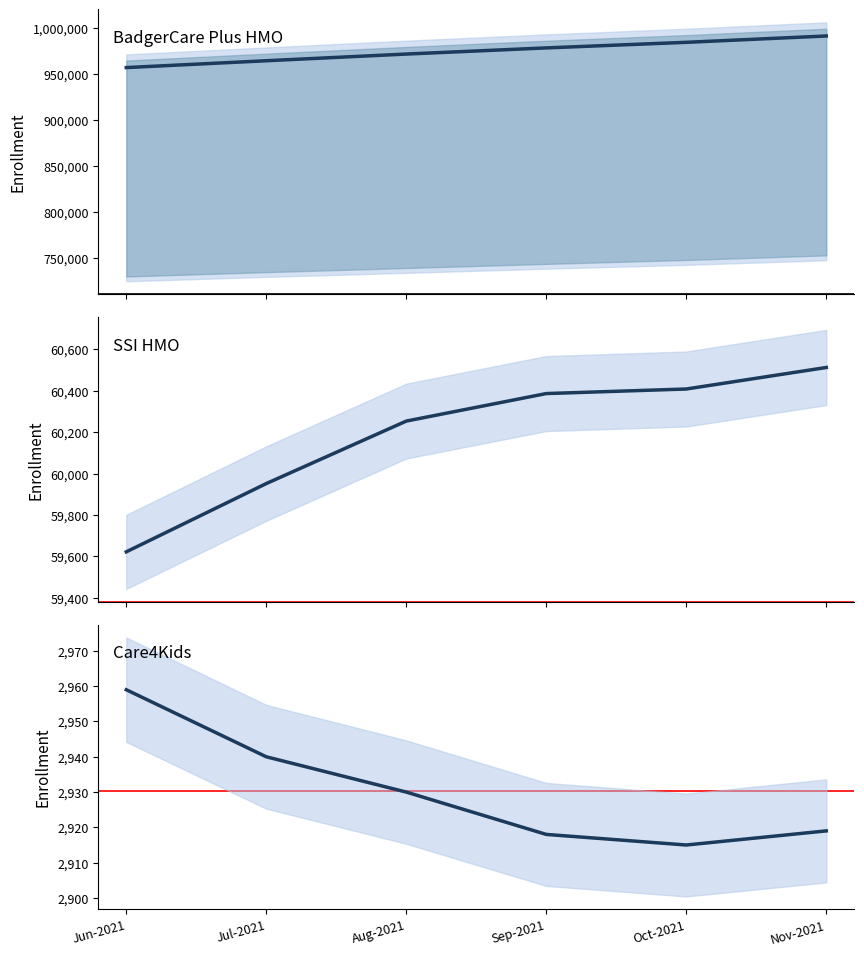

The SSI HMO Total series shows 60513 at Nov-2021. True or false?

True